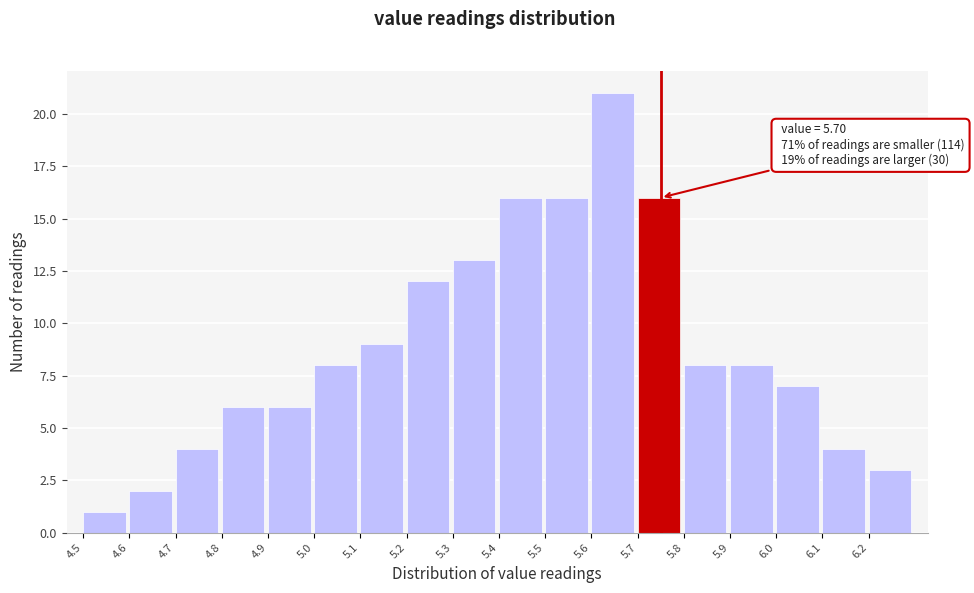

Reading right to left, what are all the values shown in this chart?

6.2=3	6.1=4	6.0=7	5.9=8	5.8=8	5.7=16	5.6=21	5.5=16	5.4=16	5.3=13	5.2=12	5.1=9	5.0=8	4.9=6	4.8=6	4.7=4	4.6=2	4.5=1